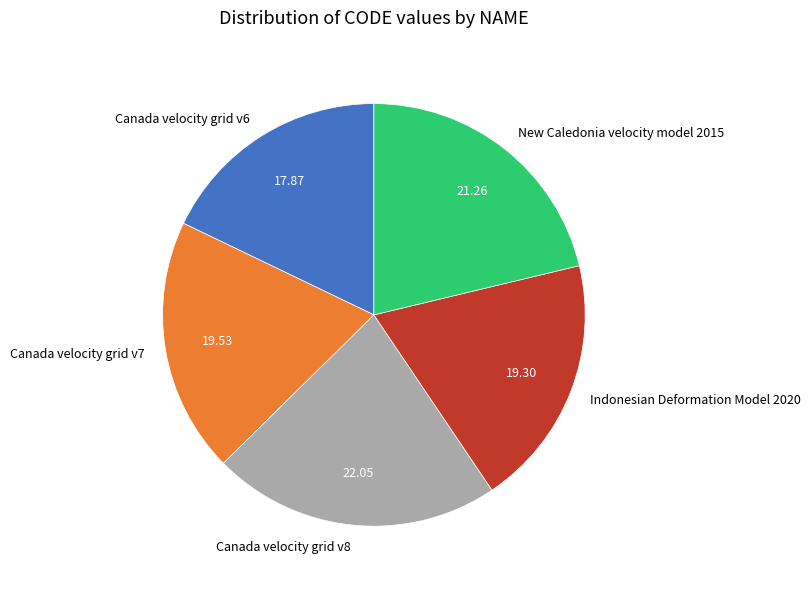

Does any single category account for the majority?

No